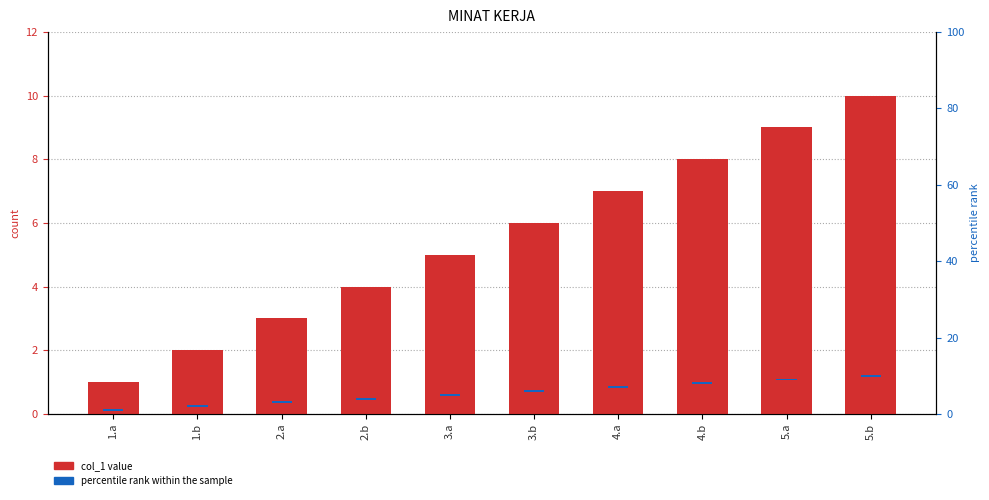

Is it true that col_1 equals 7.0 at 4.a?

True